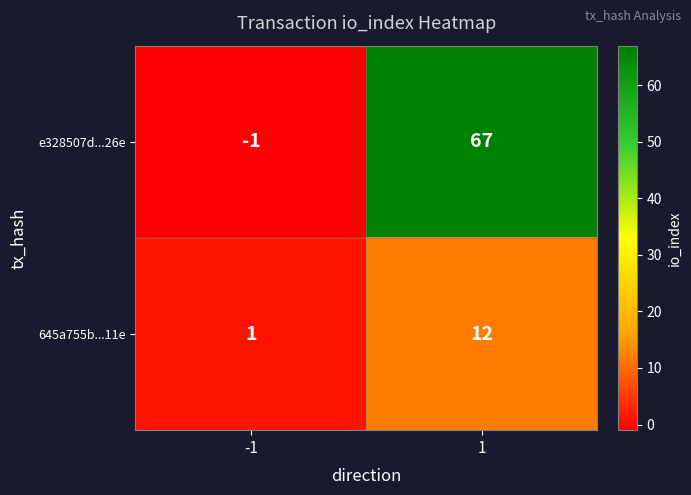

How many negative values does the e328507d...26e series have?

1